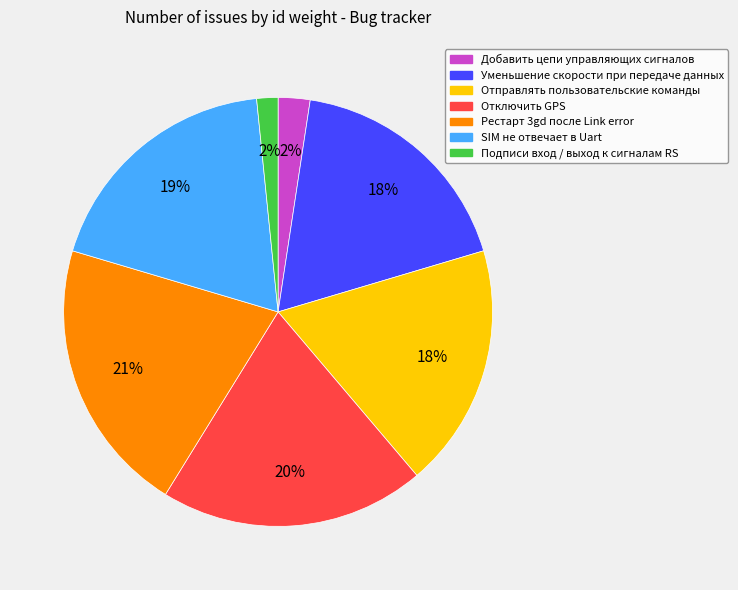

The Уменьшение скорости при передаче данных slice represents 27% of the pie. True or false?

False